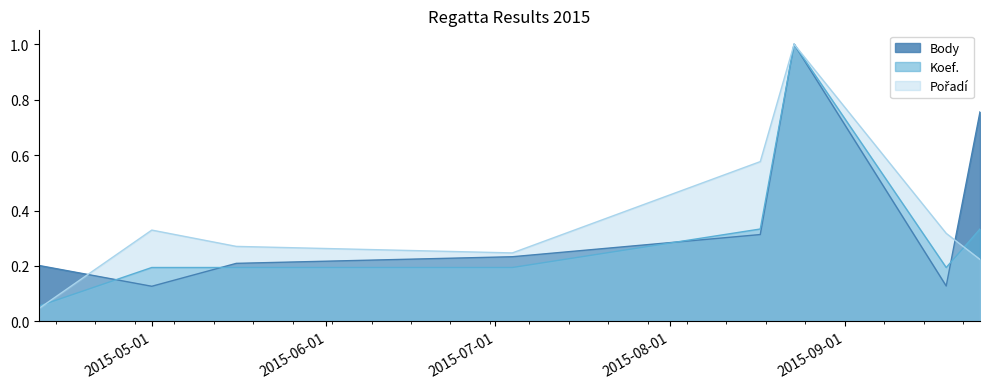

True or false: Koef. has a value of 0.3 at 2015-05-16.

False